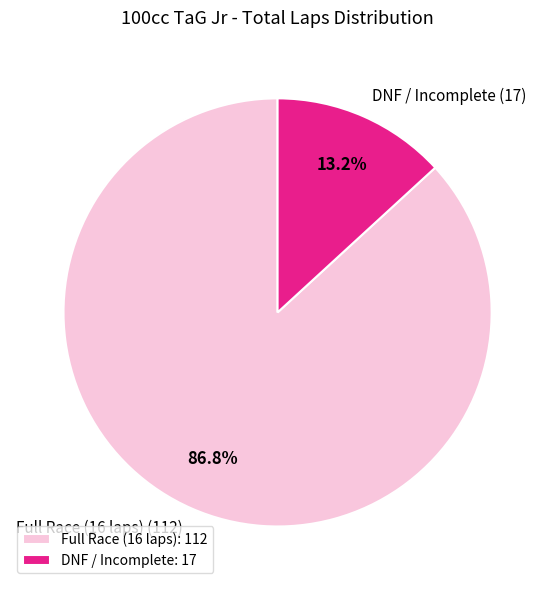

Count the number of slices in the pie.

2